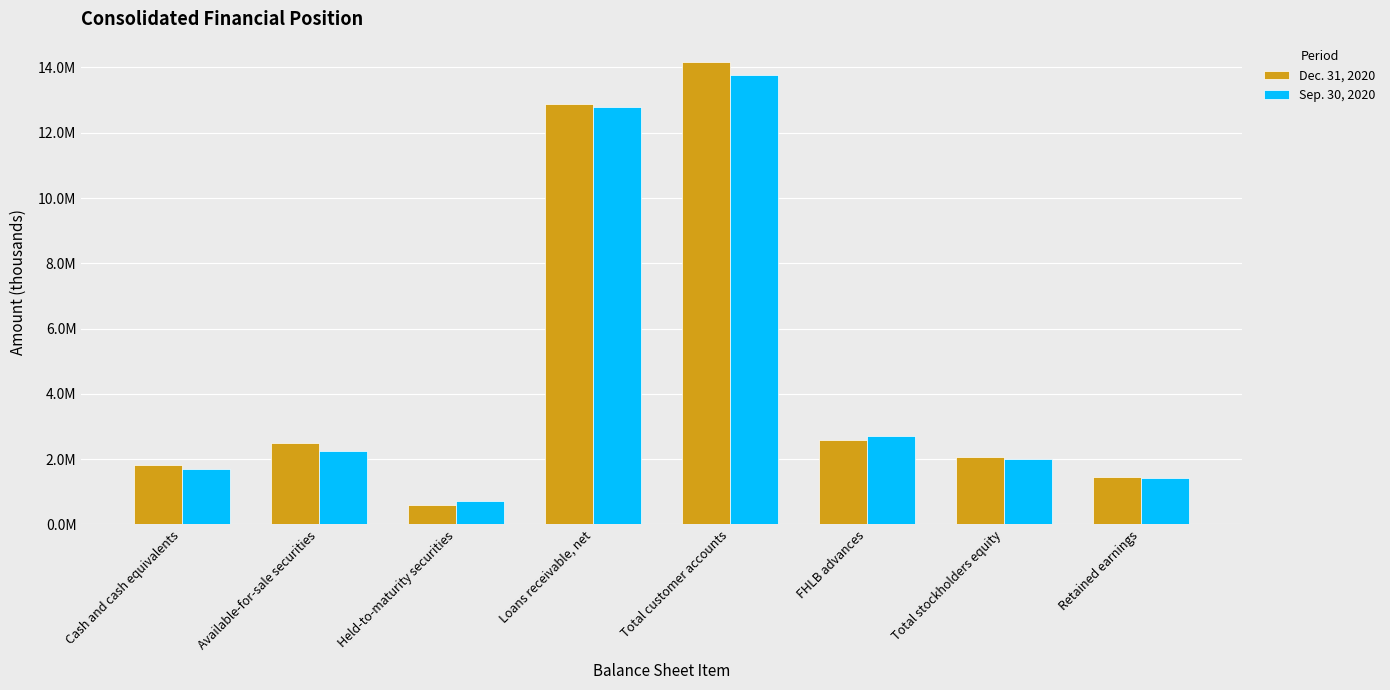

Between Held-to-maturity securities and Total customer accounts, which series saw the biggest shift?

Dec. 31, 2020